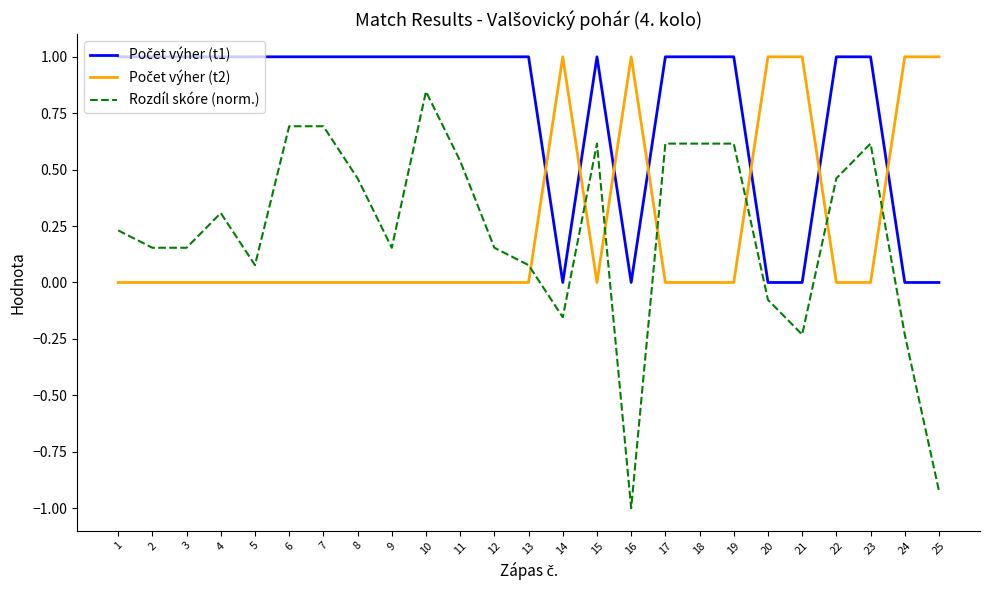

What is the spread (max minus min) of values at 15?

1.0